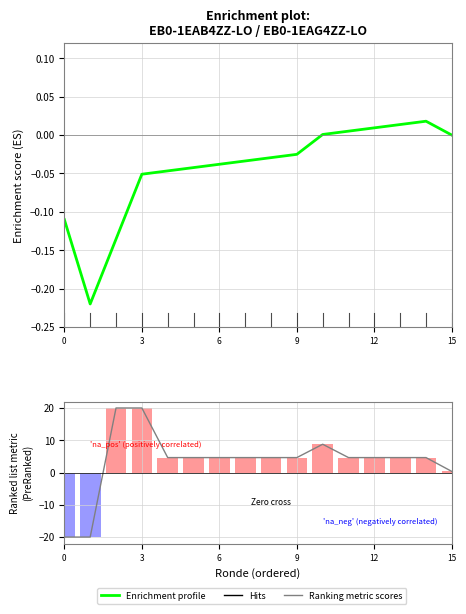

How many data points in Ranking metric scores are above 4?

13